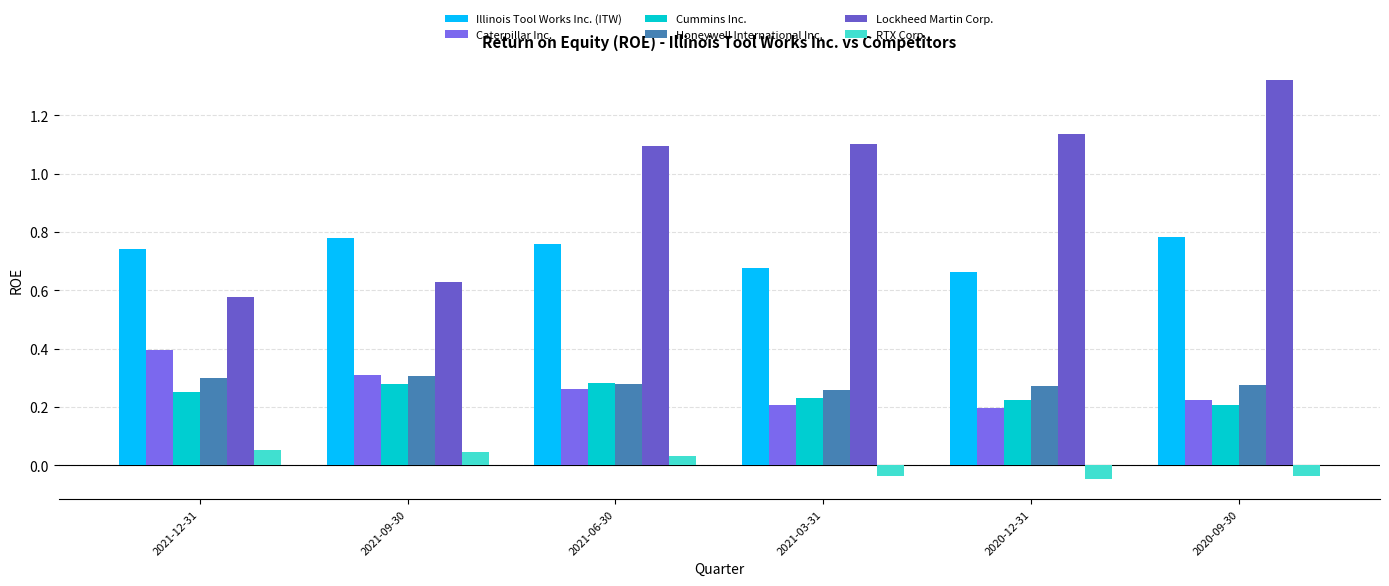

The value of Caterpillar Inc. at 2021-12-31 is 0.6. True or false?

False